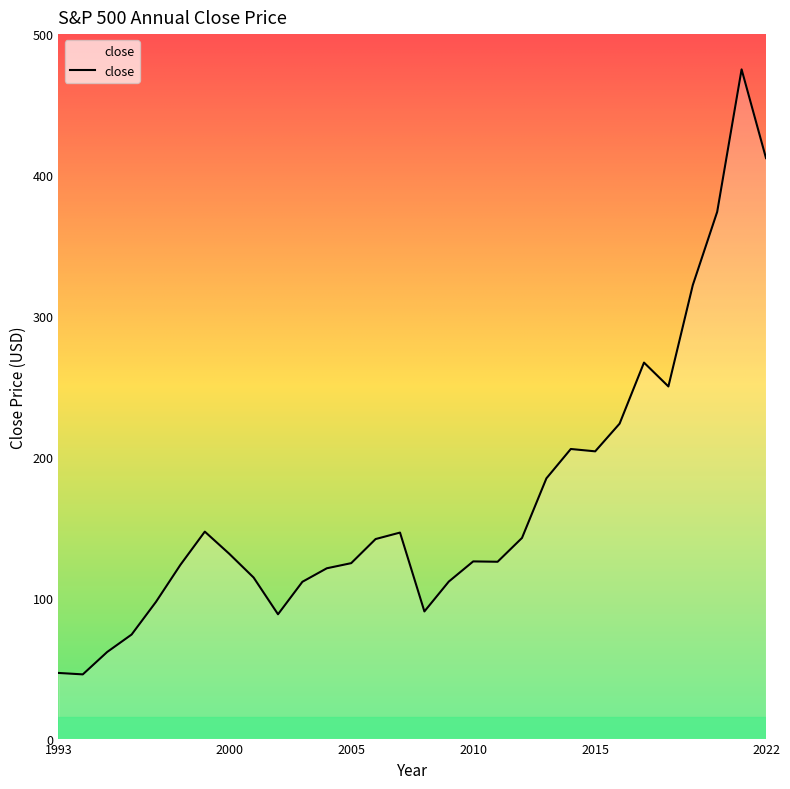

What is the minimum value shown in the chart?

45.6